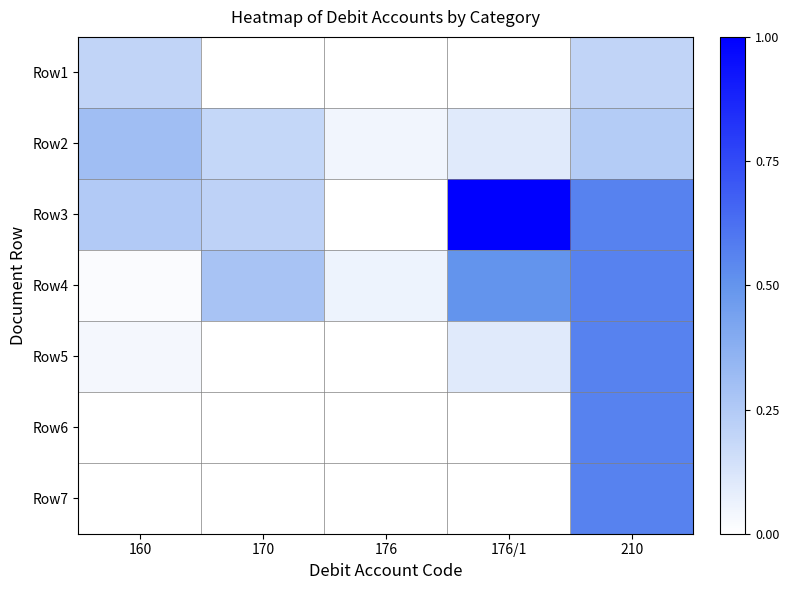

At 176/1, list the series in order from largest to smallest.

Row3, Row4, Row2, Row5, Row1, Row6, Row7